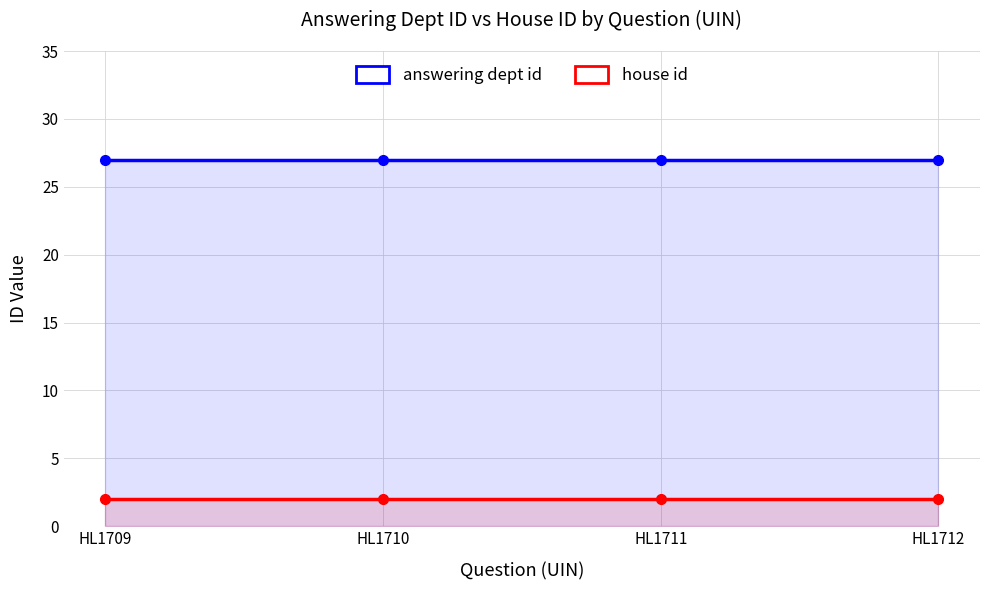

What is the highest value of the answering dept id series?

27